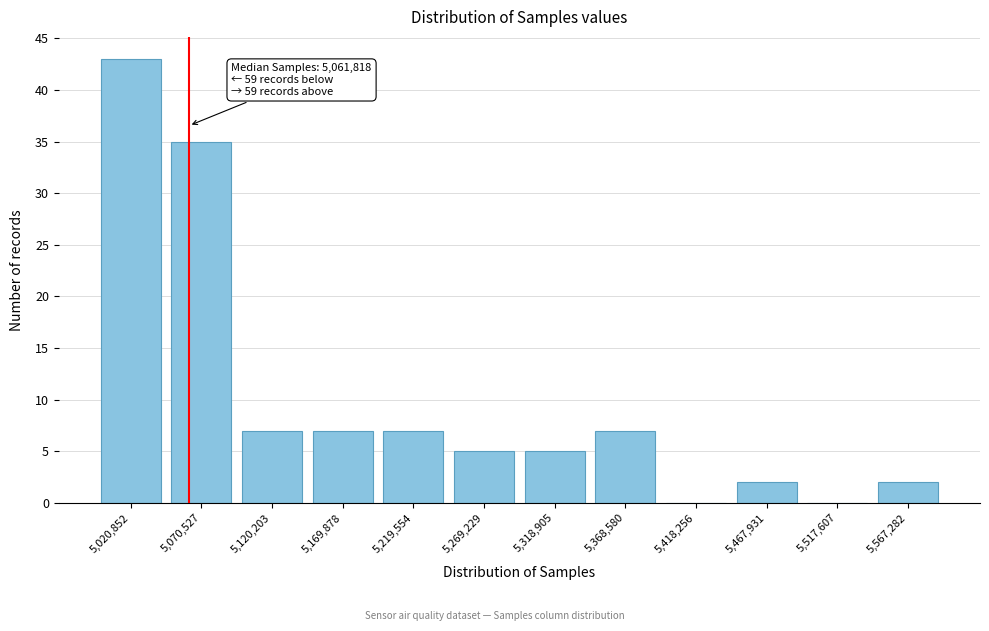

Which range on the x-axis has the tallest bar?

5000000 to 5050000